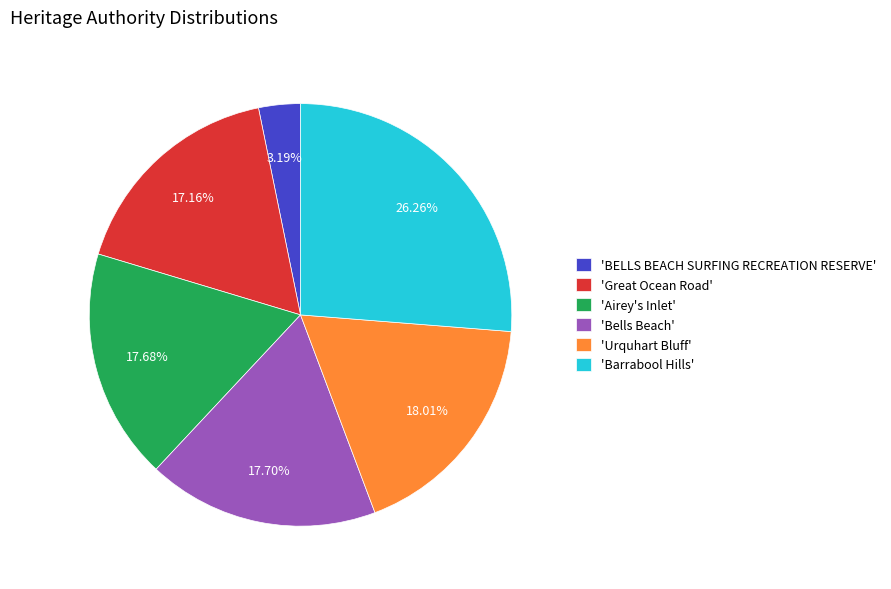

Does 'Barrabool Hills' represent more than half of the total?

No